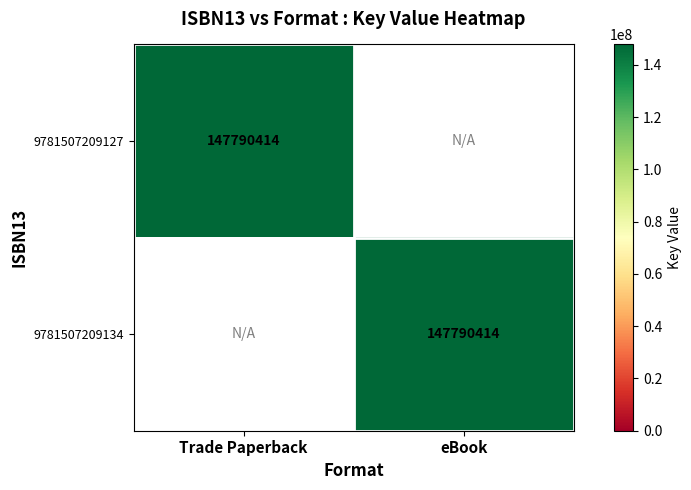

At which category is the sum across all series the highest?

Trade Paperback